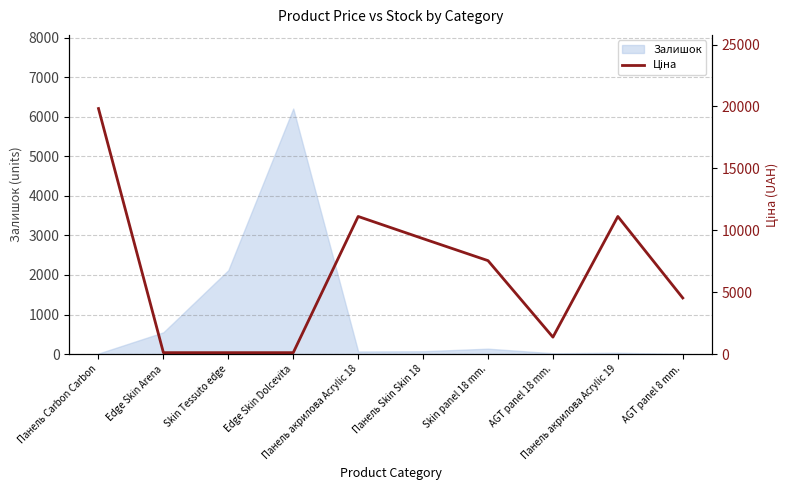

What is the difference between the second highest and second lowest values?

11000.2